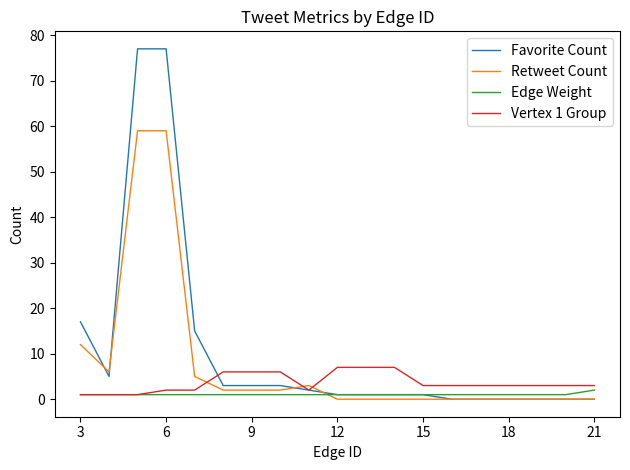

Which series has the largest range (max minus min)?

Favorite Count